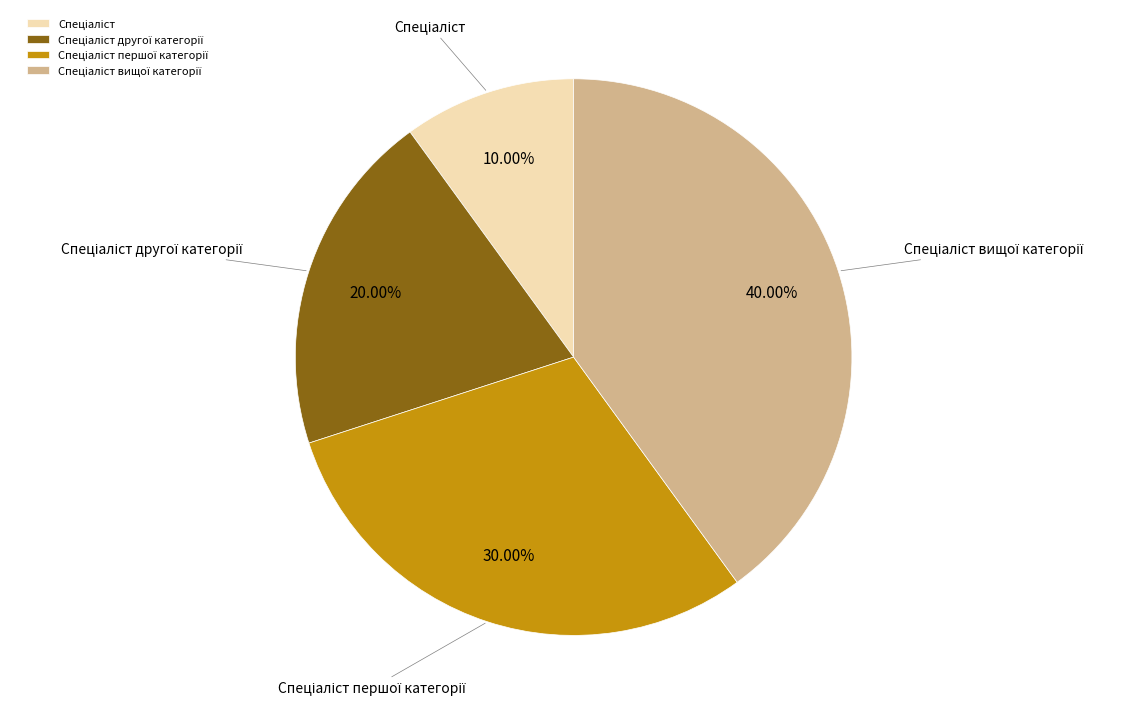

Is there any slice that represents more than half of the pie?

No